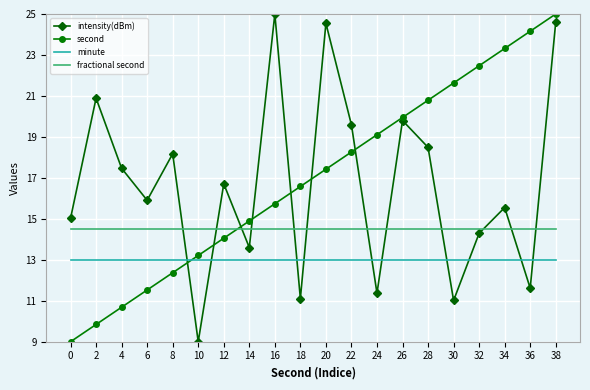

How many categories are shown in the chart?

20